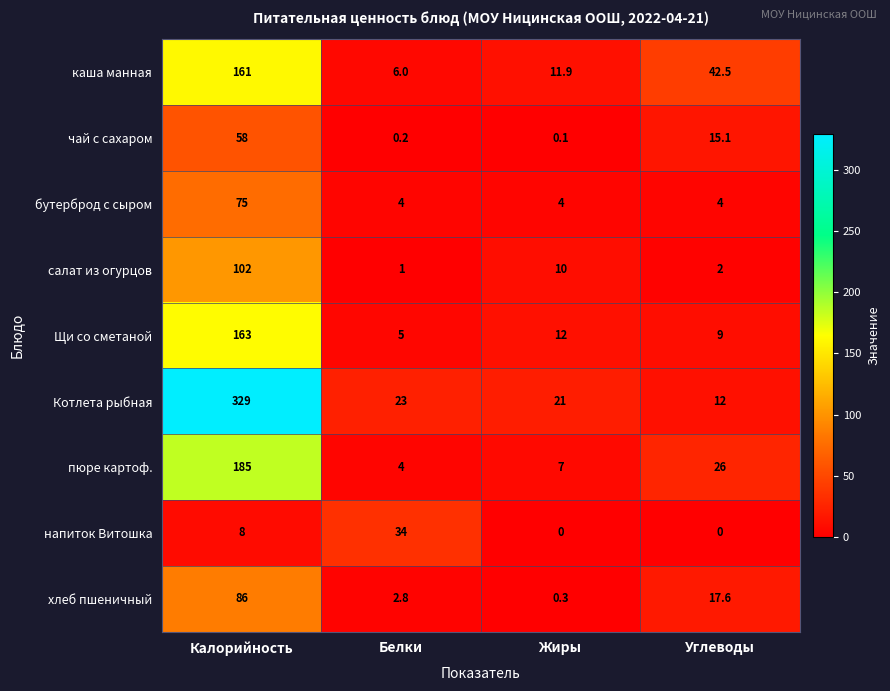

Count the number of categories in the chart.

4